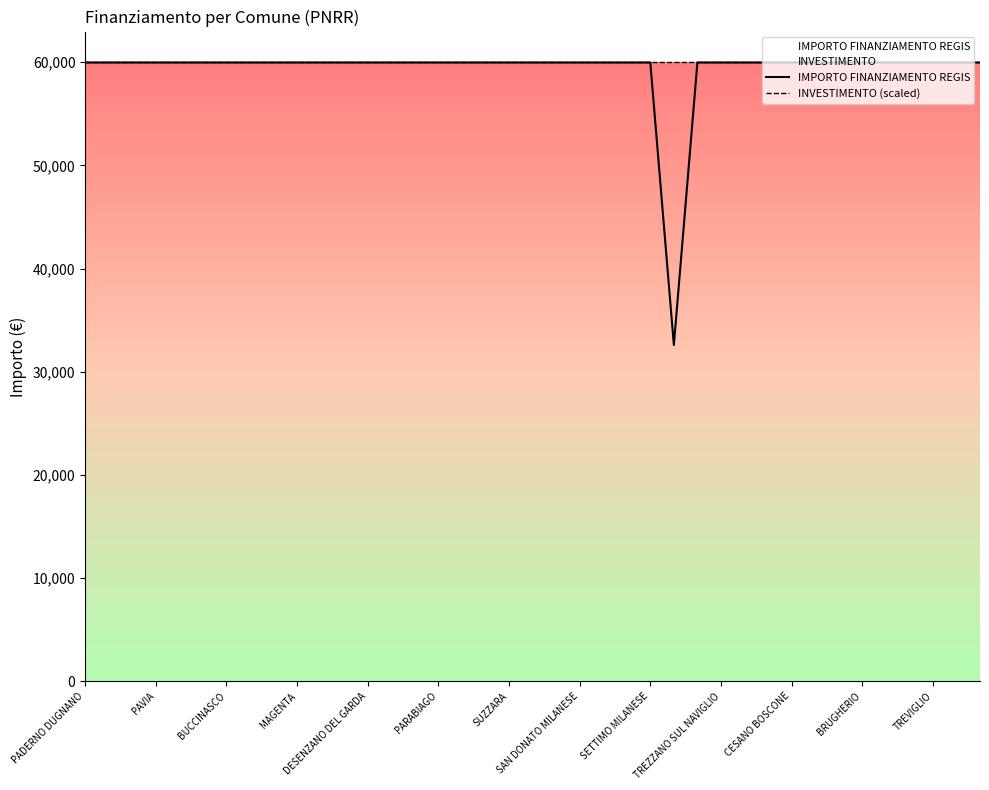

True or false: INVESTIMENTO (scaled) and IMPORTO FINANZIAMENTO REGIS intersect in this chart.

False